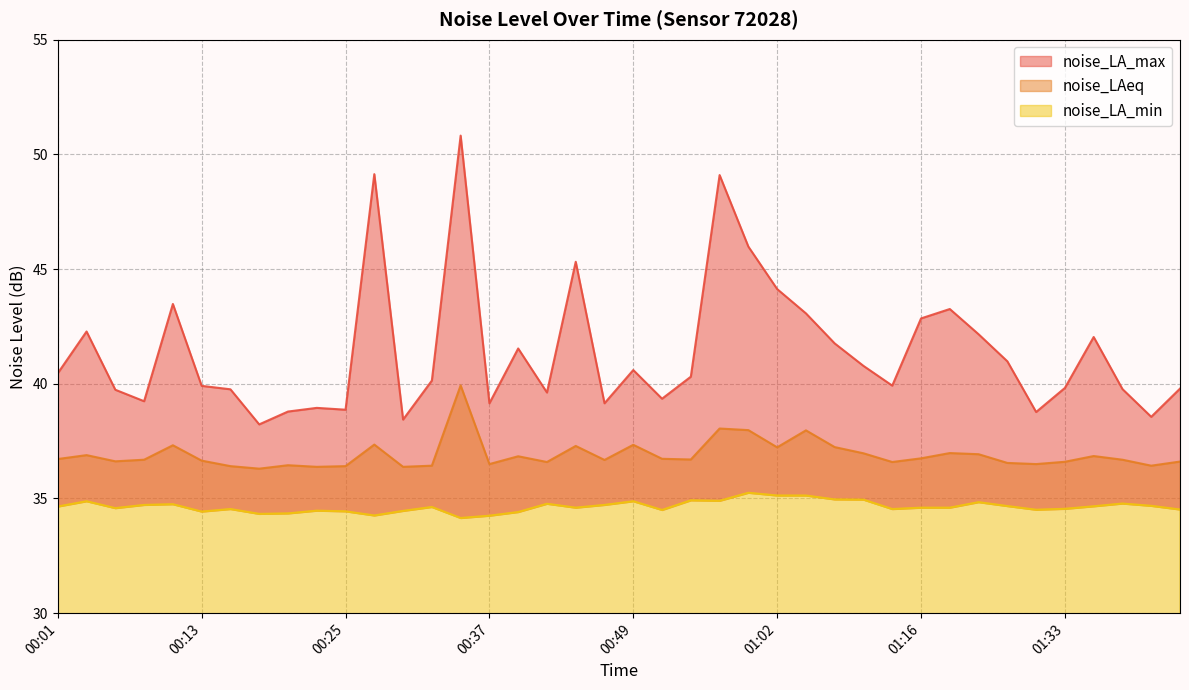

Which series has the widest spread of values?

noise_LA_max